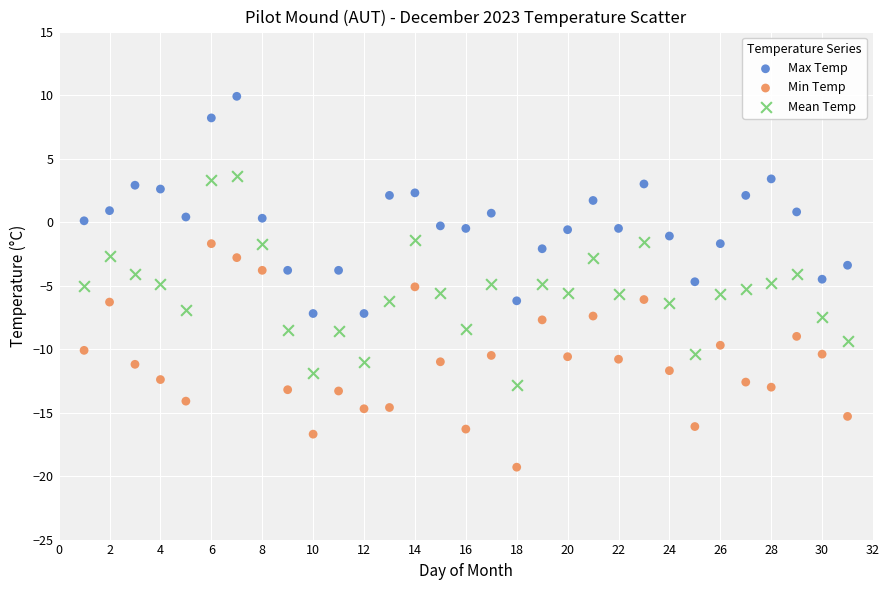

Across all data points, what is the range of Y values (max minus min)?

29.2